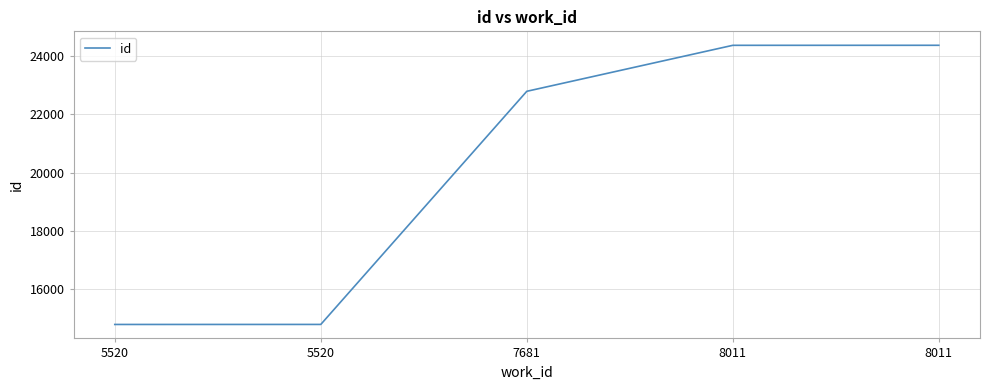

Is it true that the value at 7681 is 22789?

True